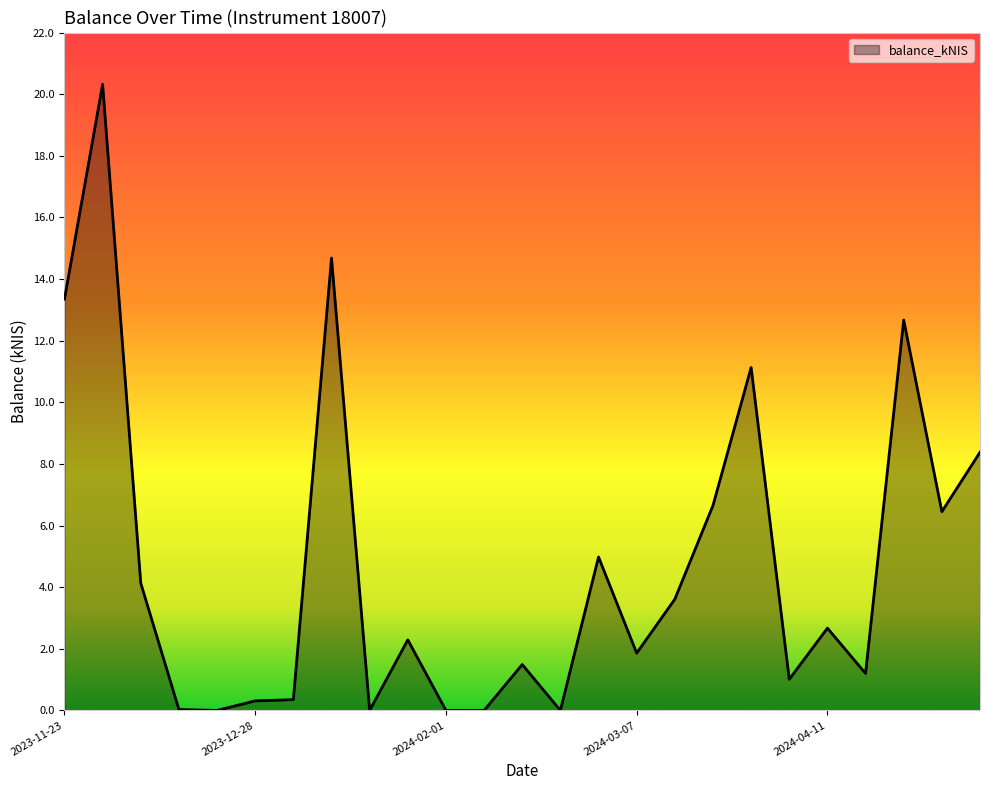

What is the maximum value shown in the chart?

20.3